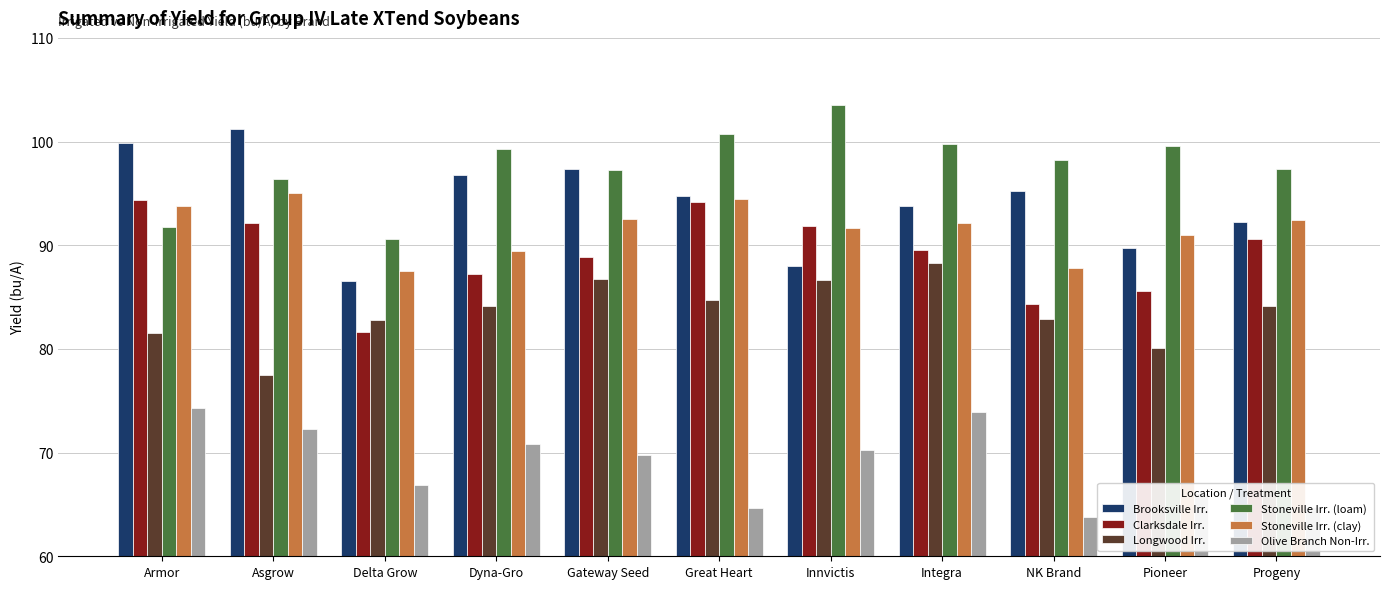

Is the value of Stoneville Irr. (clay) at Innvictis greater than the value of Clarksdale Irr. at Asgrow?

No